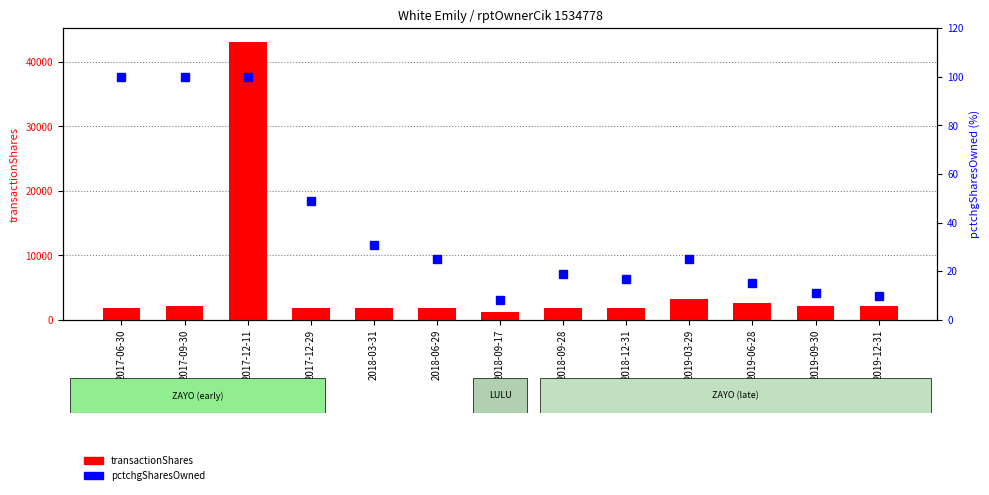

What are all the series names shown in the legend?

transactionShares, pctchgSharesOwned